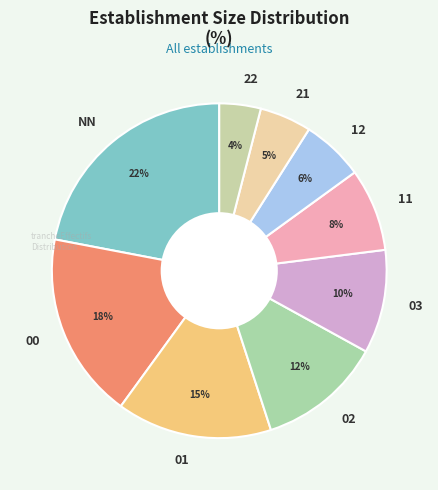

Which category has the smallest portion of the pie?

22